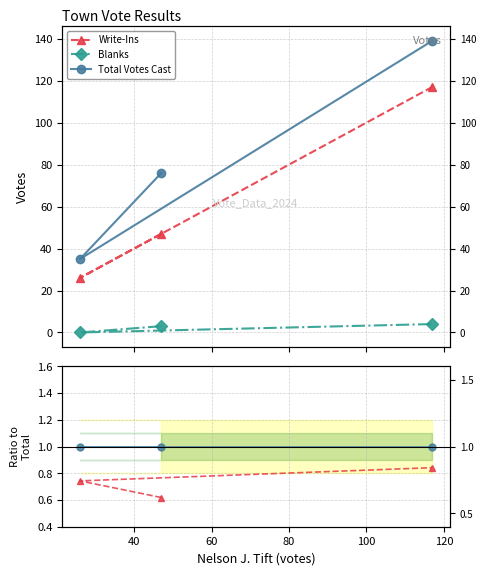

At how many categories does at least one series exceed 0?

3